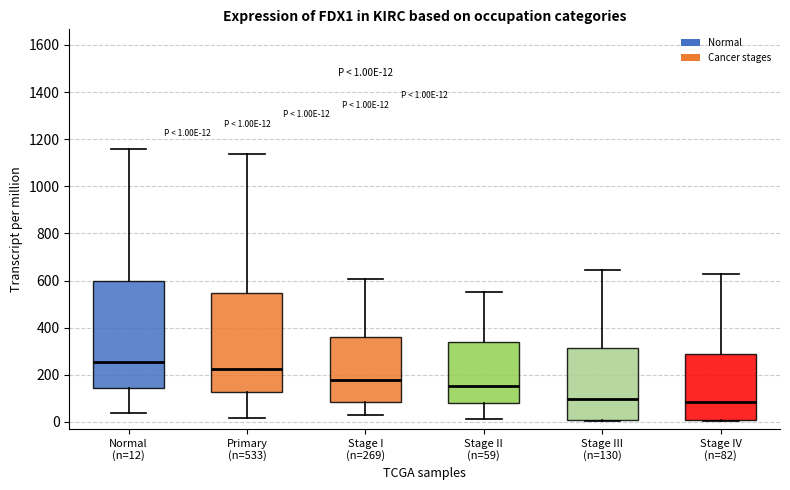

Which box's median line is the highest?

Normal (n=12)